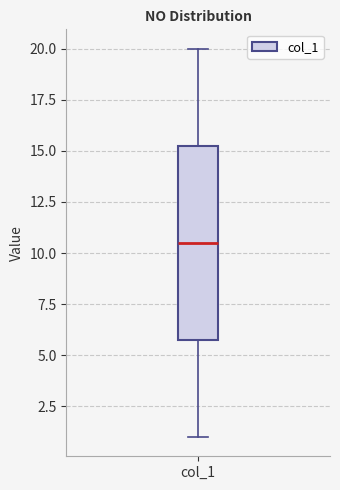

Transcribe this box plot: give where the median line is, the range the box spans, and where the two whiskers end, as read against the y-axis. The values are not printed on the chart, so give them approximately, as read against the axis.

median 10.5, box 6.0 to 15.5, whiskers 1.0 to 20.0